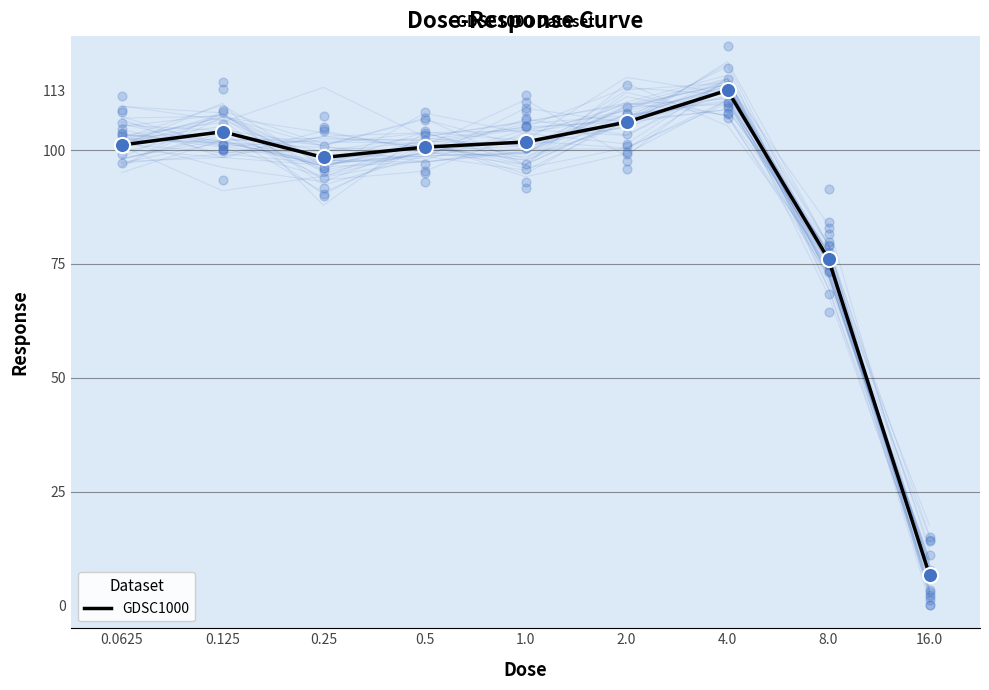

What is the ratio of the value at 4.0 to the value at 0.25?

1.2